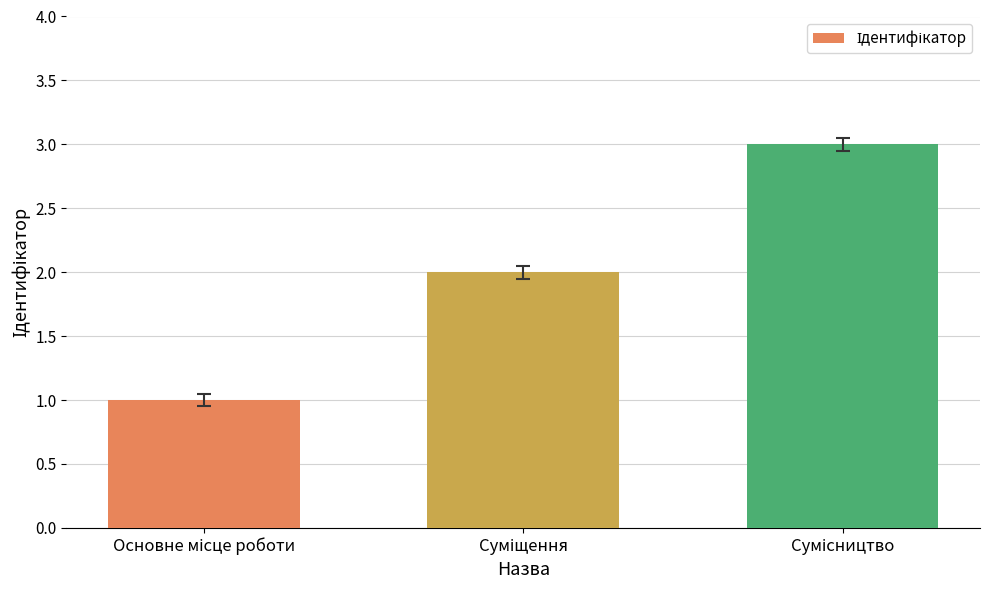

What is the maximum value shown in the chart?

3